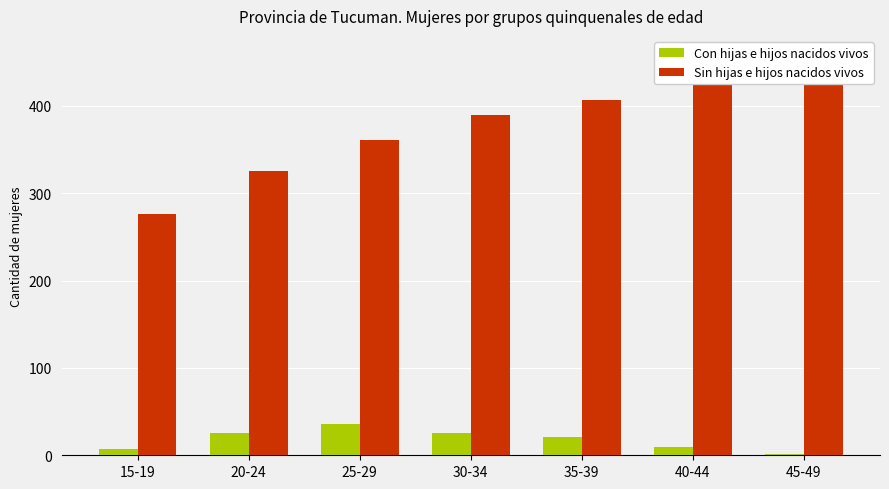

What is the difference between the Con hijas e hijos nacidos vivos values at 15-19 and 45-49?

6